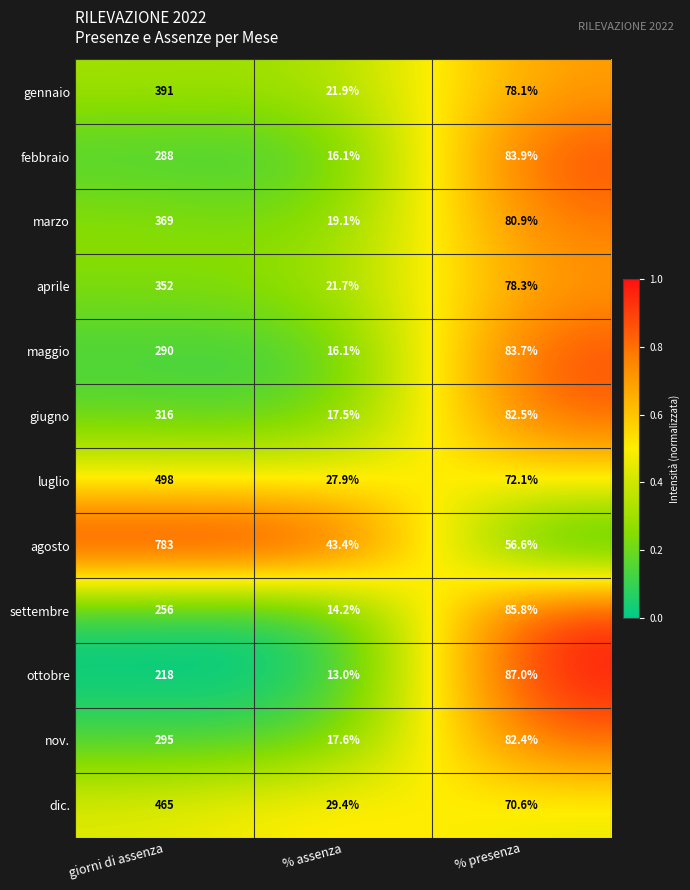

What is the difference between the maximum and minimum values in the agosto series?

739.6